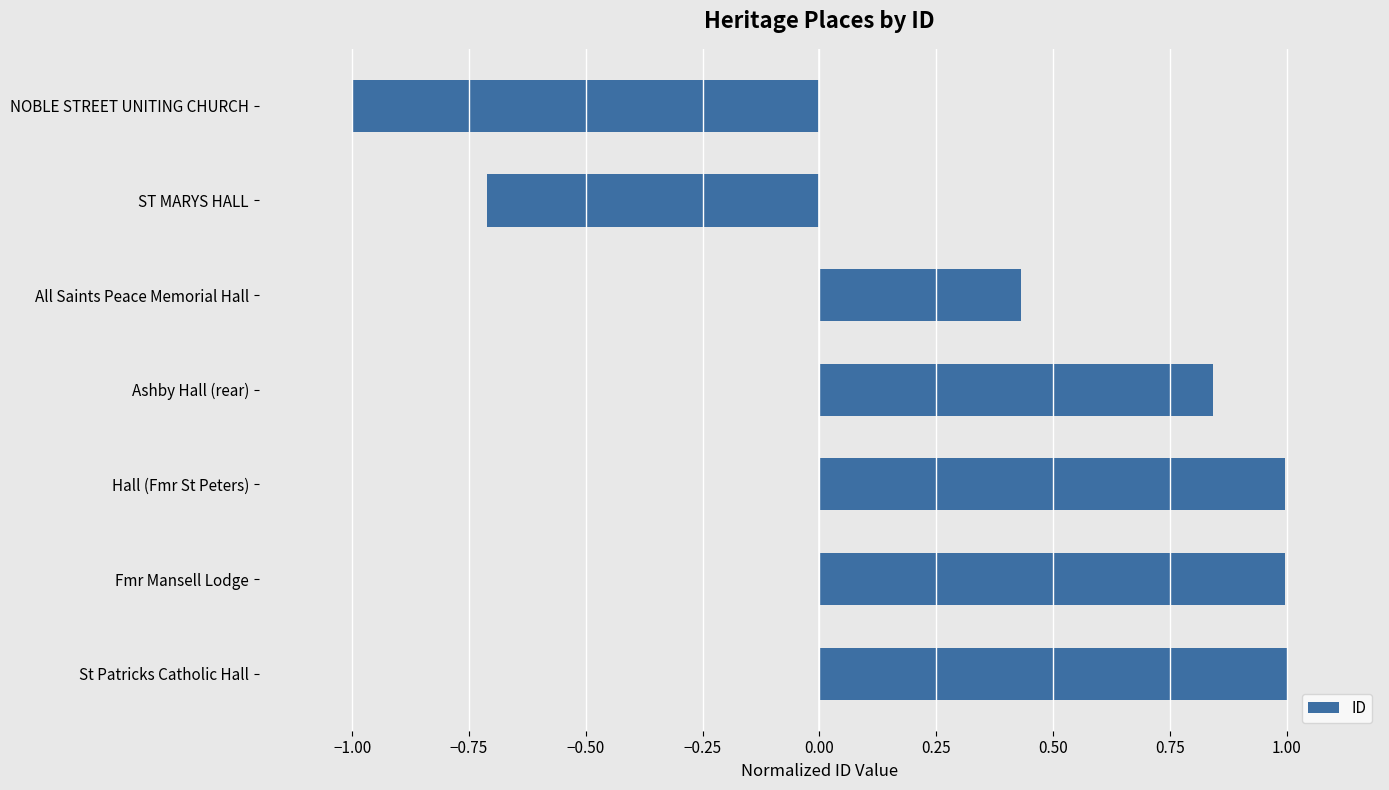

What is the difference between the second highest and minimum values?

2.0